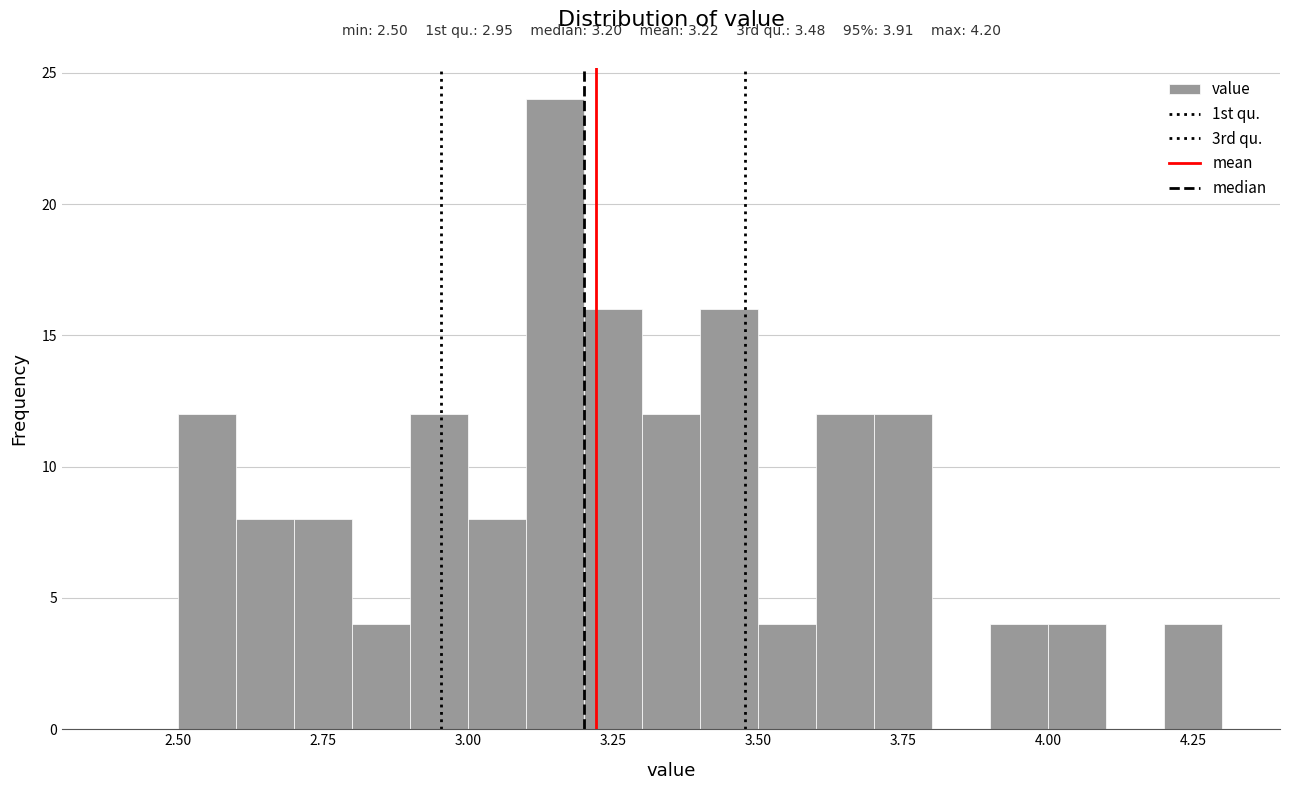

Read against the x-axis, roughly where is the centre of the tallest bar?

3.15